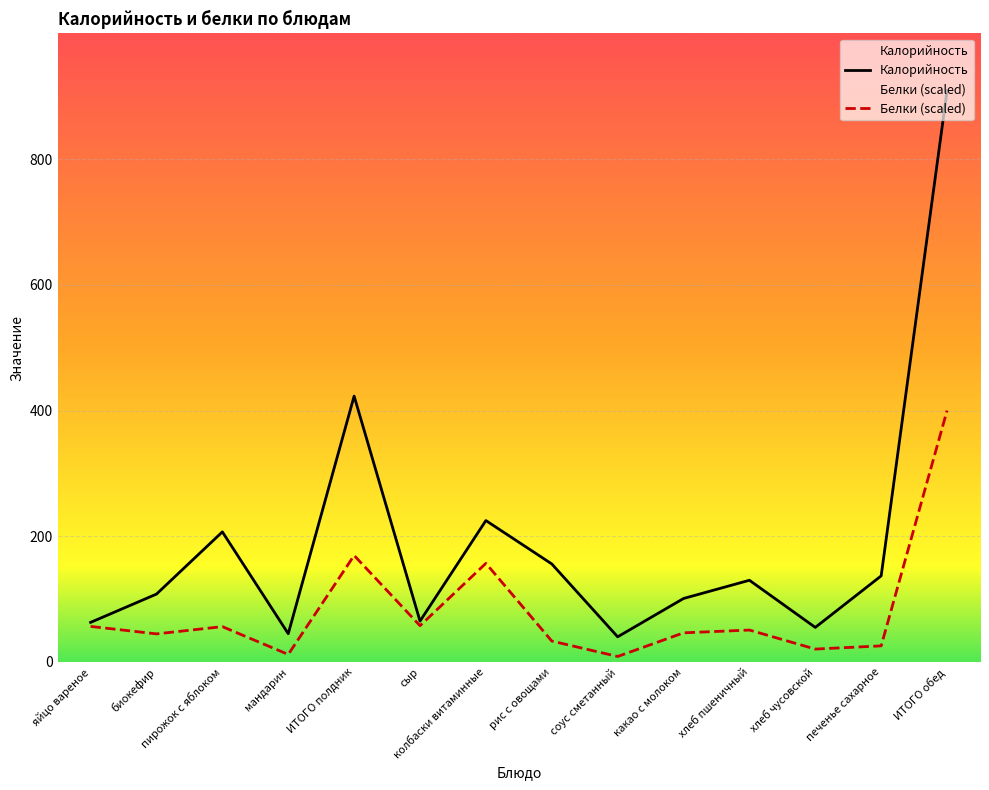

What are all the series names shown in the legend?

Калорийность, Белки (scaled)